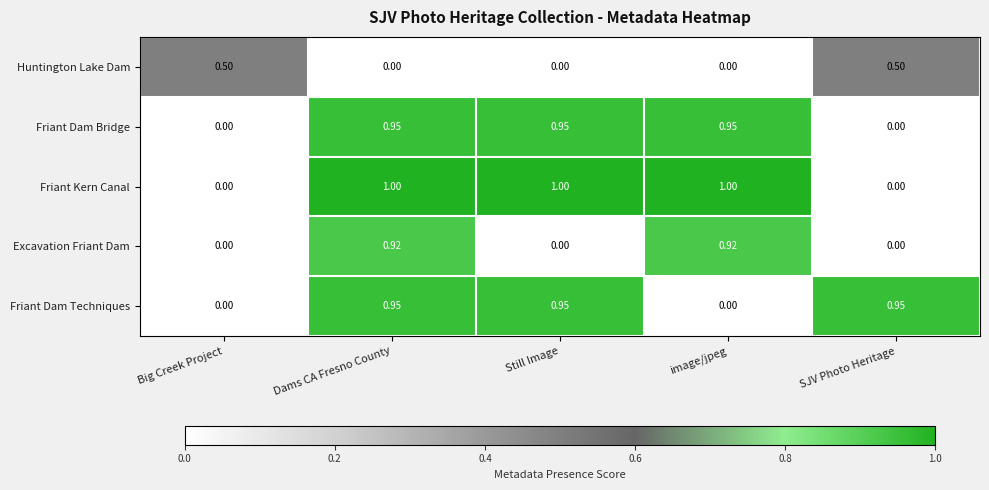

How many values in the Friant Dam Bridge series exceed 0?

3